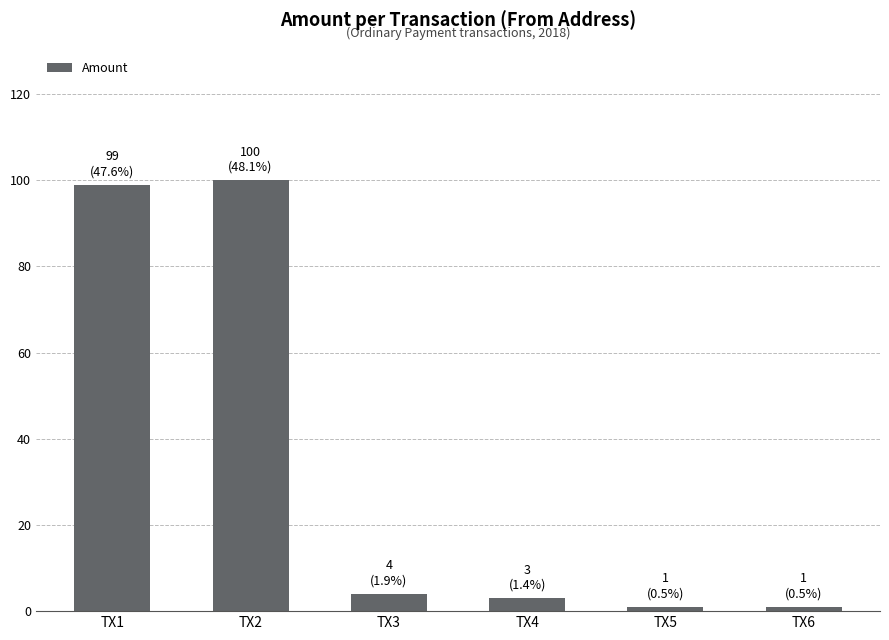

How many data points are less than 4?

3